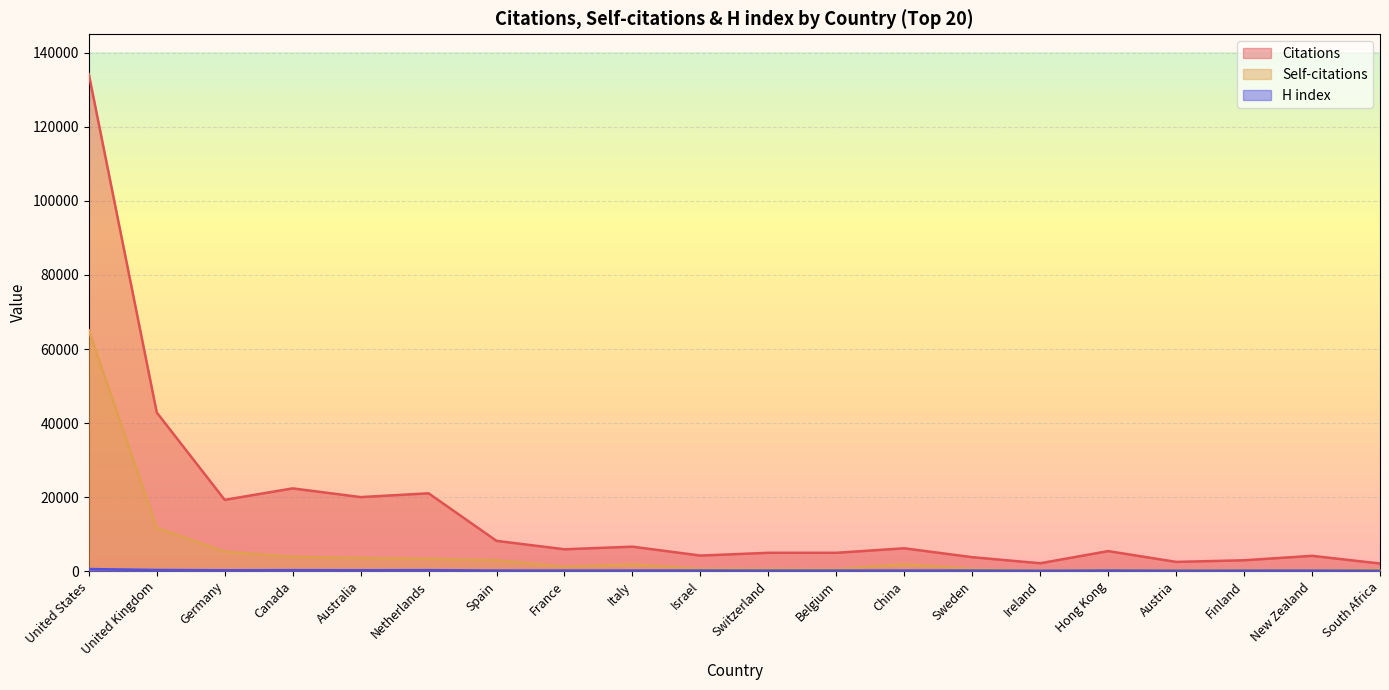

What is the sum of all H index values?

3625